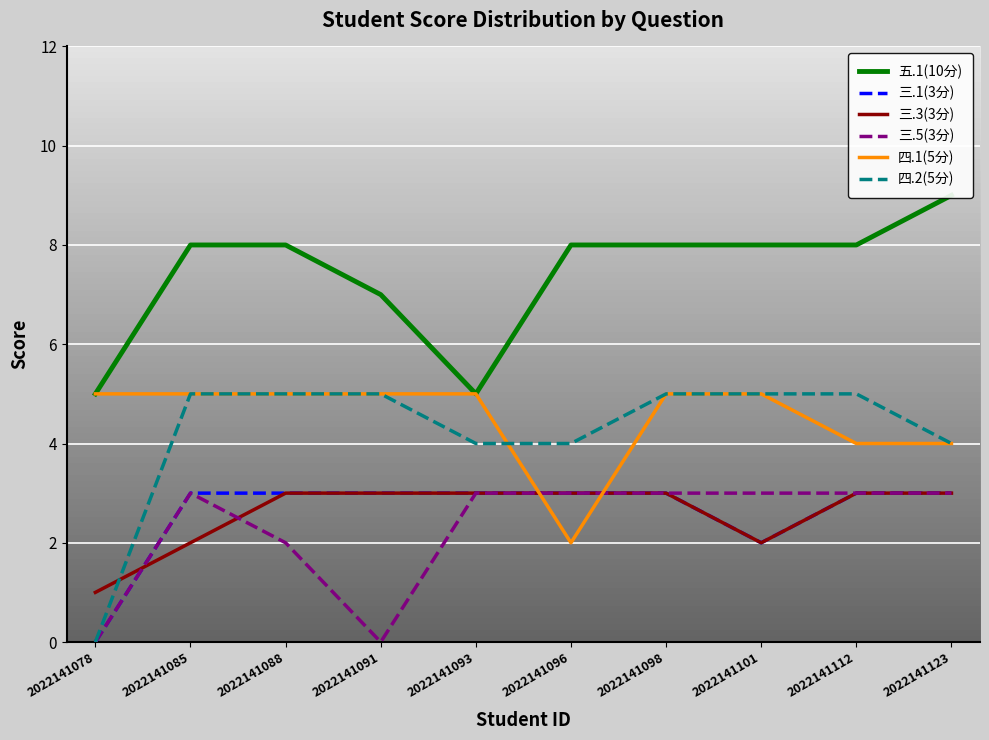

What is the difference between the maximum and minimum values in the 三.3(3分) series?

2